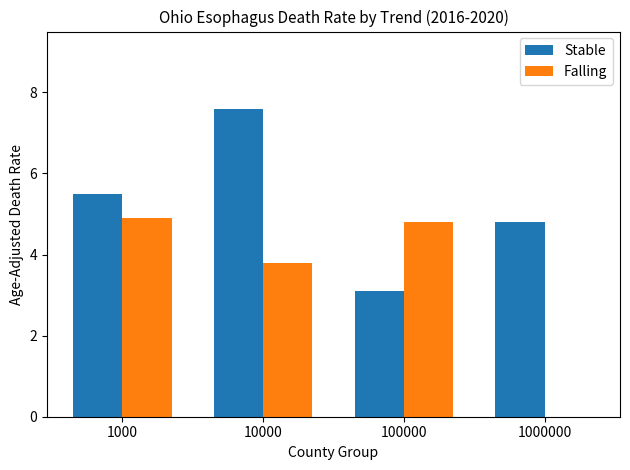

At which category is the sum across all series the highest?

10000